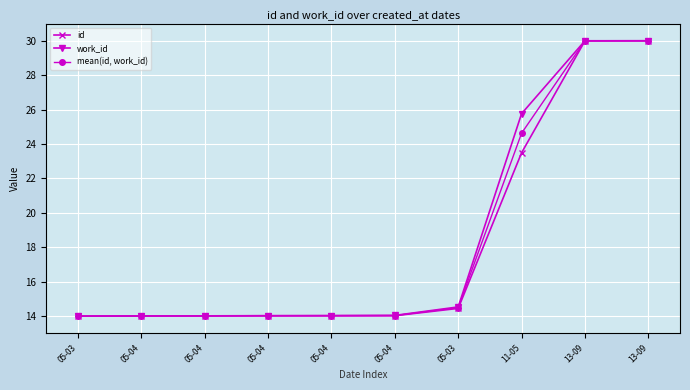

At which category is the sum across all series the highest?

13-09